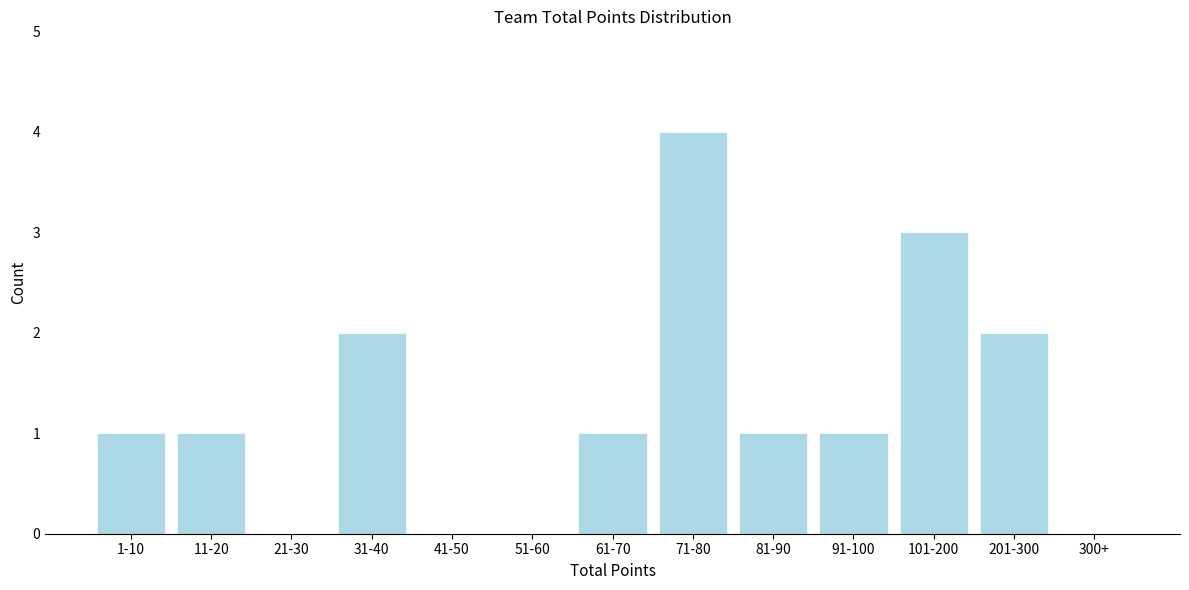

Reading right to left, list all the values displayed in this chart.

300+=0	201-300=2	101-200=3	91-100=1	81-90=1	71-80=4	61-70=1	51-60=0	41-50=0	31-40=2	21-30=0	11-20=1	1-10=1